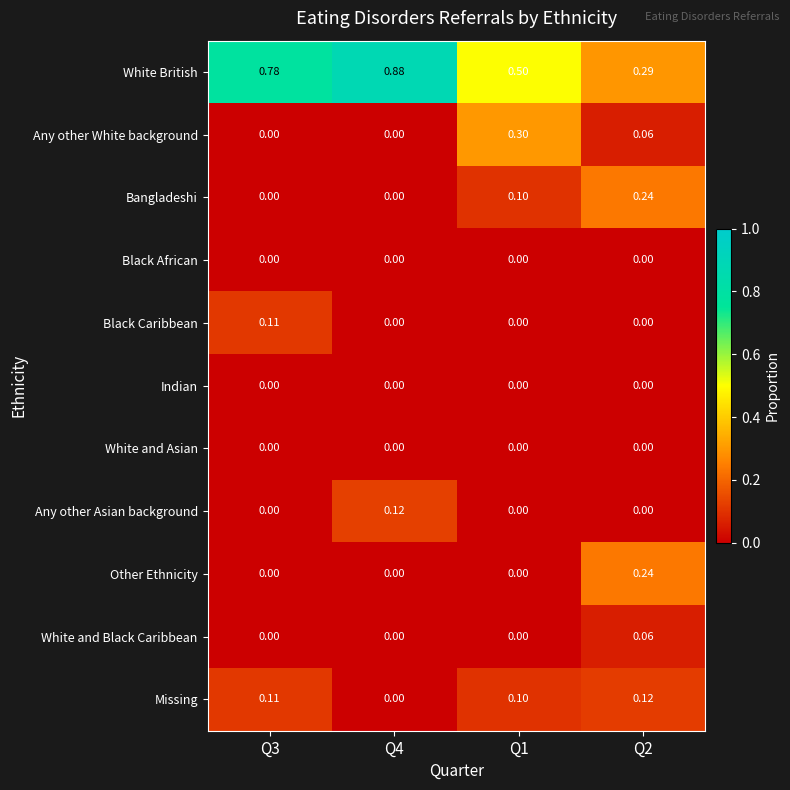

Which series has the widest spread of values?

White British